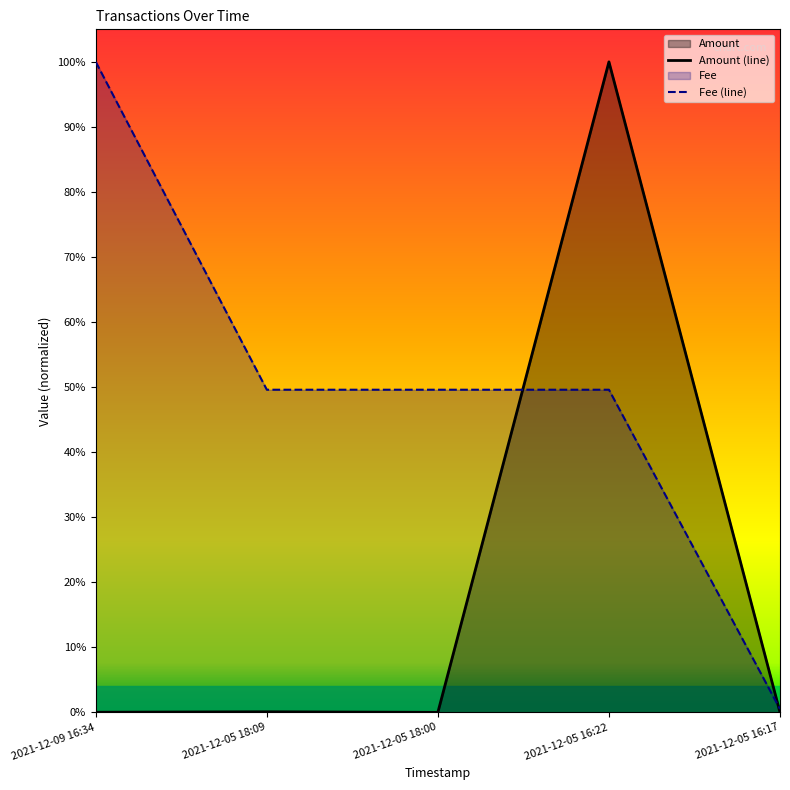

After their last crossing, which series has the higher values: Amount or Fee?

Fee